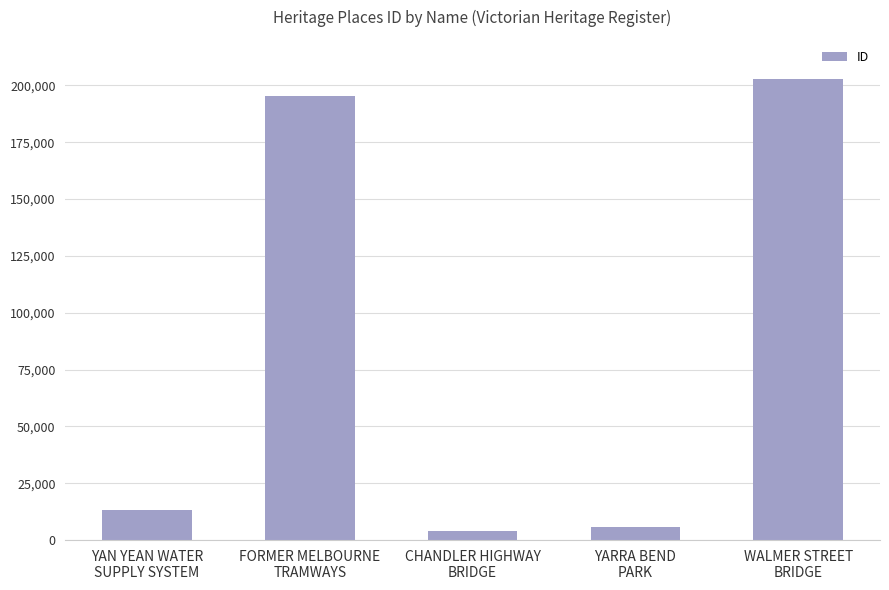

What is the sum of all values?

421071